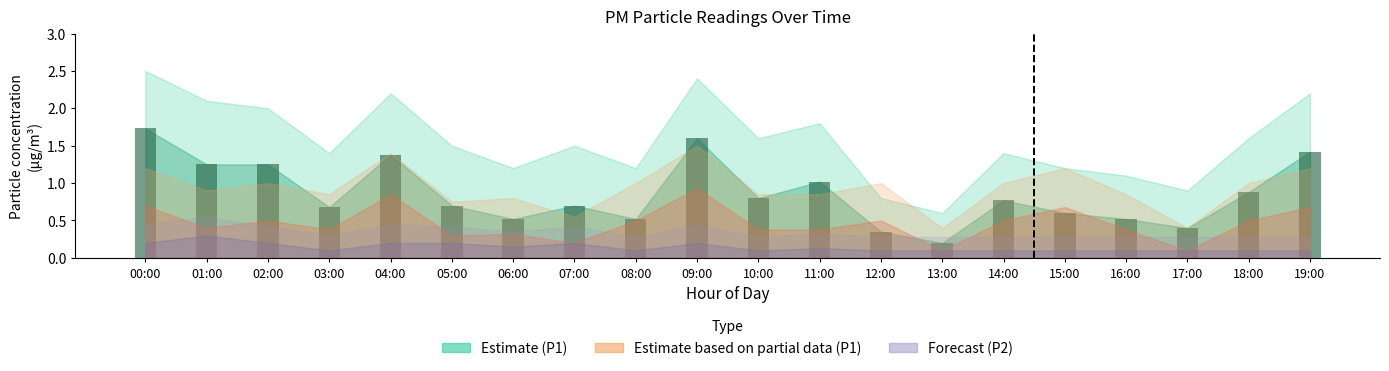

The value at 12:00 is 0.2. True or false?

False